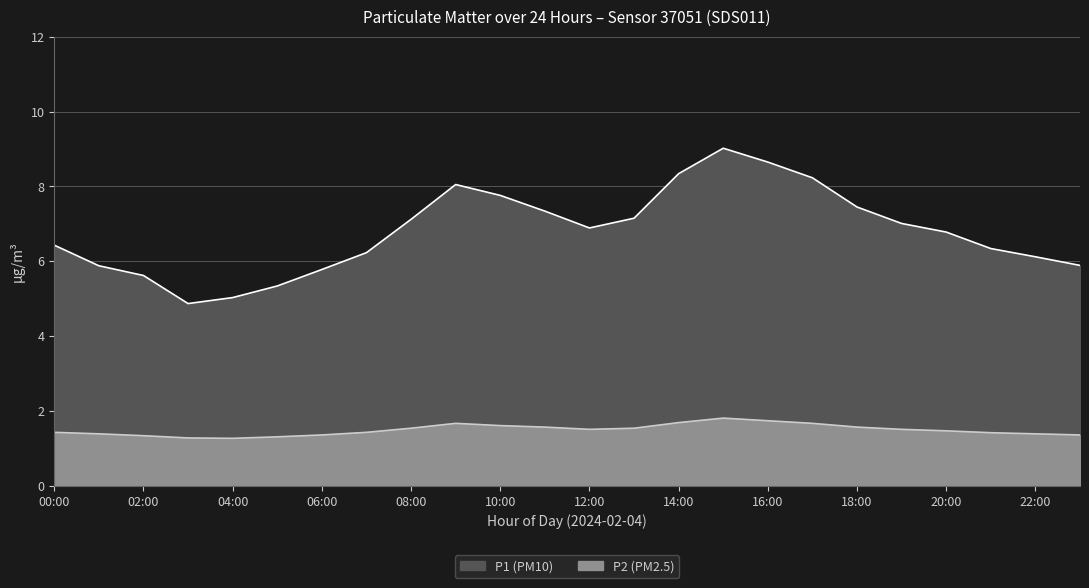

Which category has the lowest value in the P2 series?

04:00